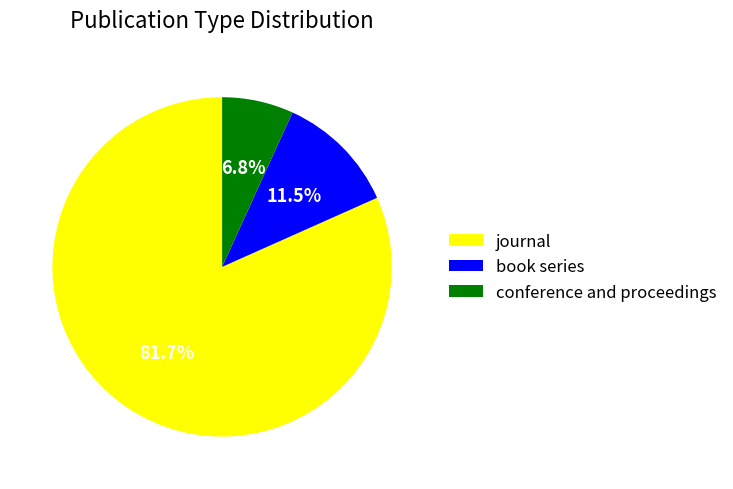

Rank the categories by value from lowest to highest.

conference and proceedings, book series, journal